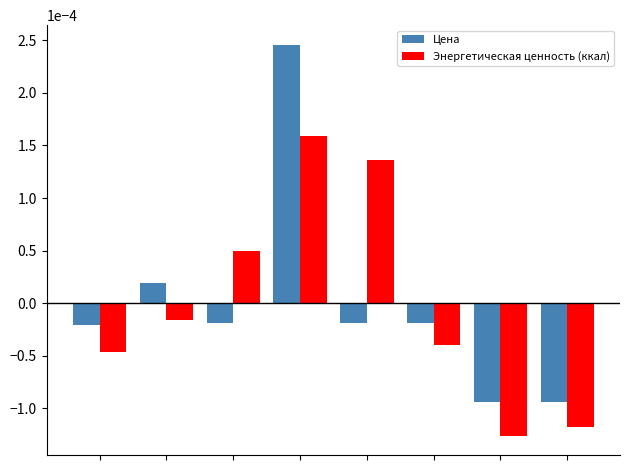

At how many categories does at least one series exceed 0?

4